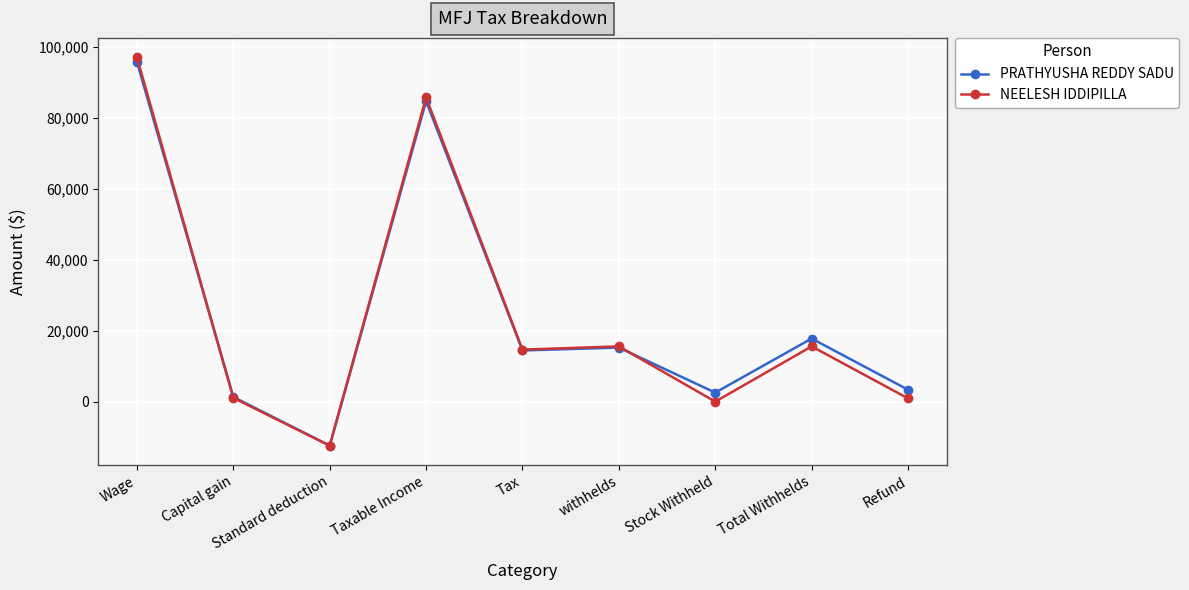

Count the number of data series in this chart.

2